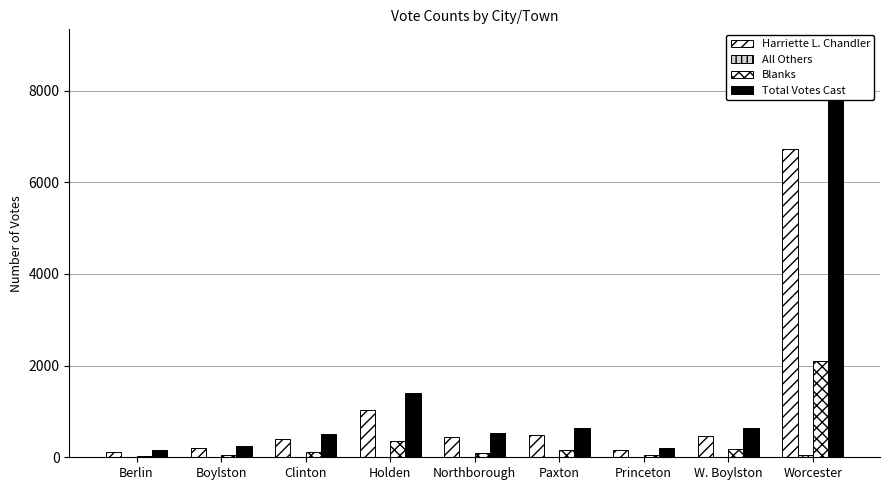

What is the sum of all Harriette L. Chandler values?

10041